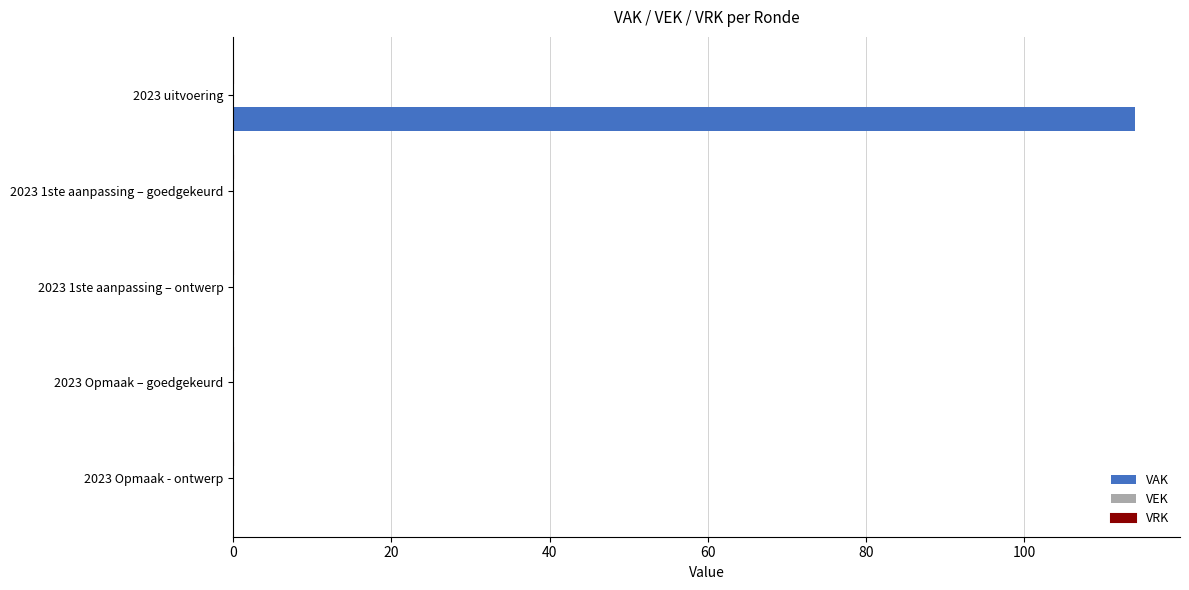

What is the change in value from 2023 uitvoering to 2023 Opmaak - ontwerp?

-114